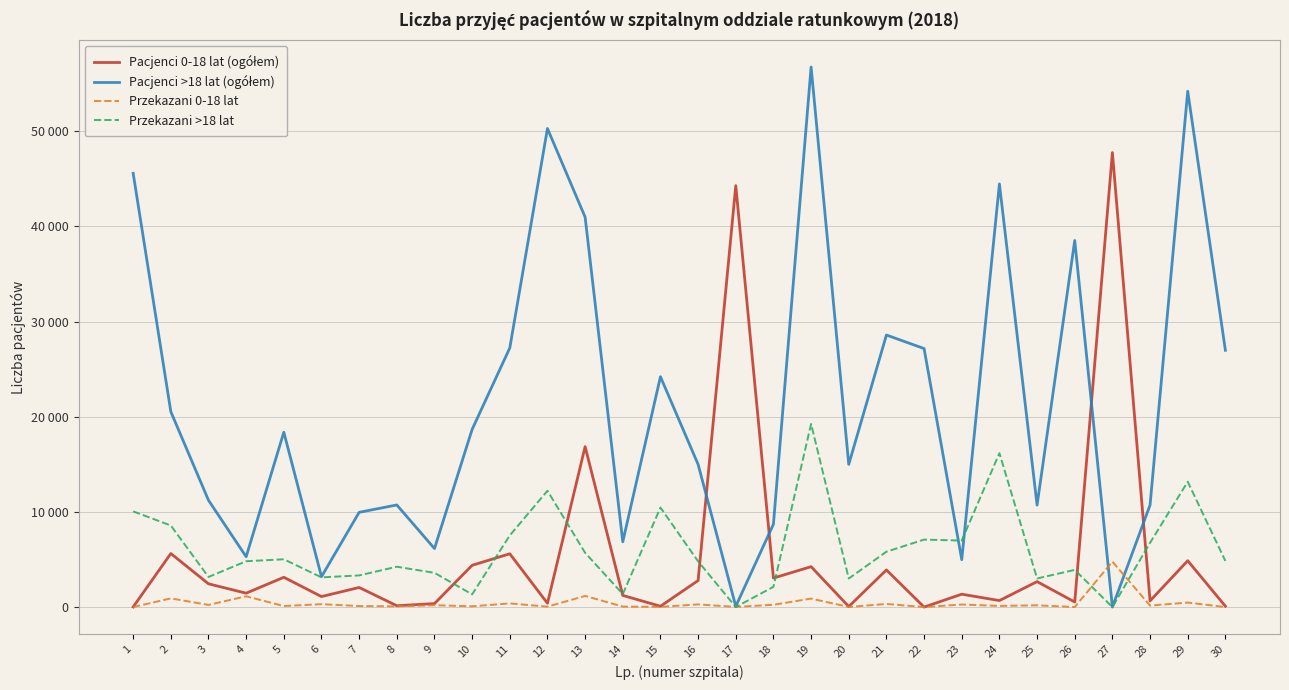

Does the chart display data point markers on the line(s)?

No